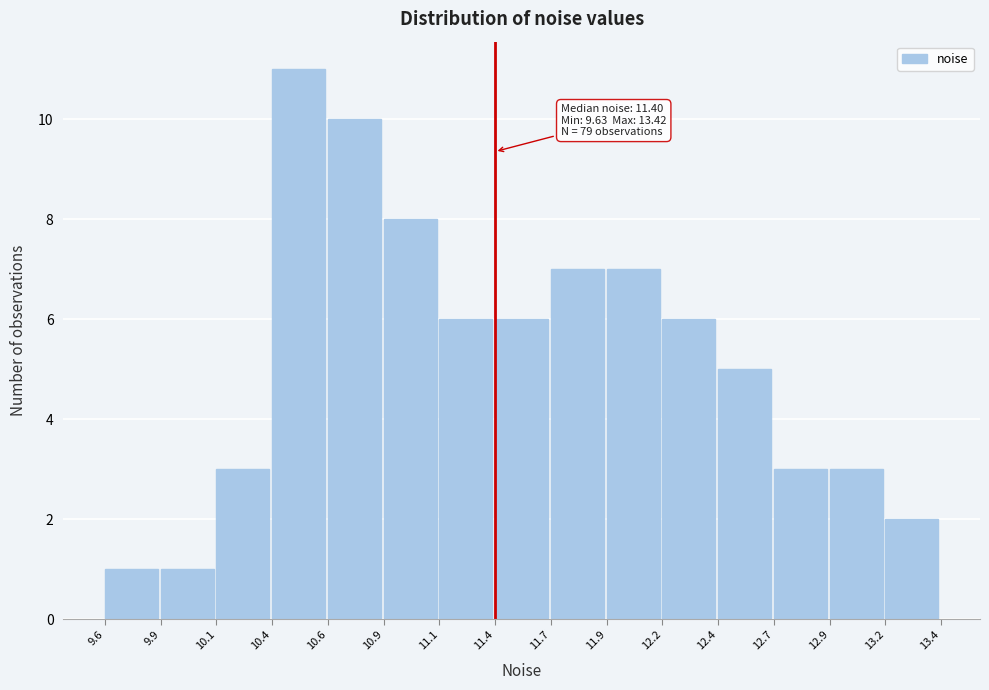

Reading right to left, transcribe all the data shown in this chart.

13.2=2	12.9=3	12.7=3	12.4=5	12.2=6	11.9=7	11.7=7	11.4=6	11.1=6	10.9=8	10.6=10	10.4=11	10.1=3	9.9=1	9.6=1